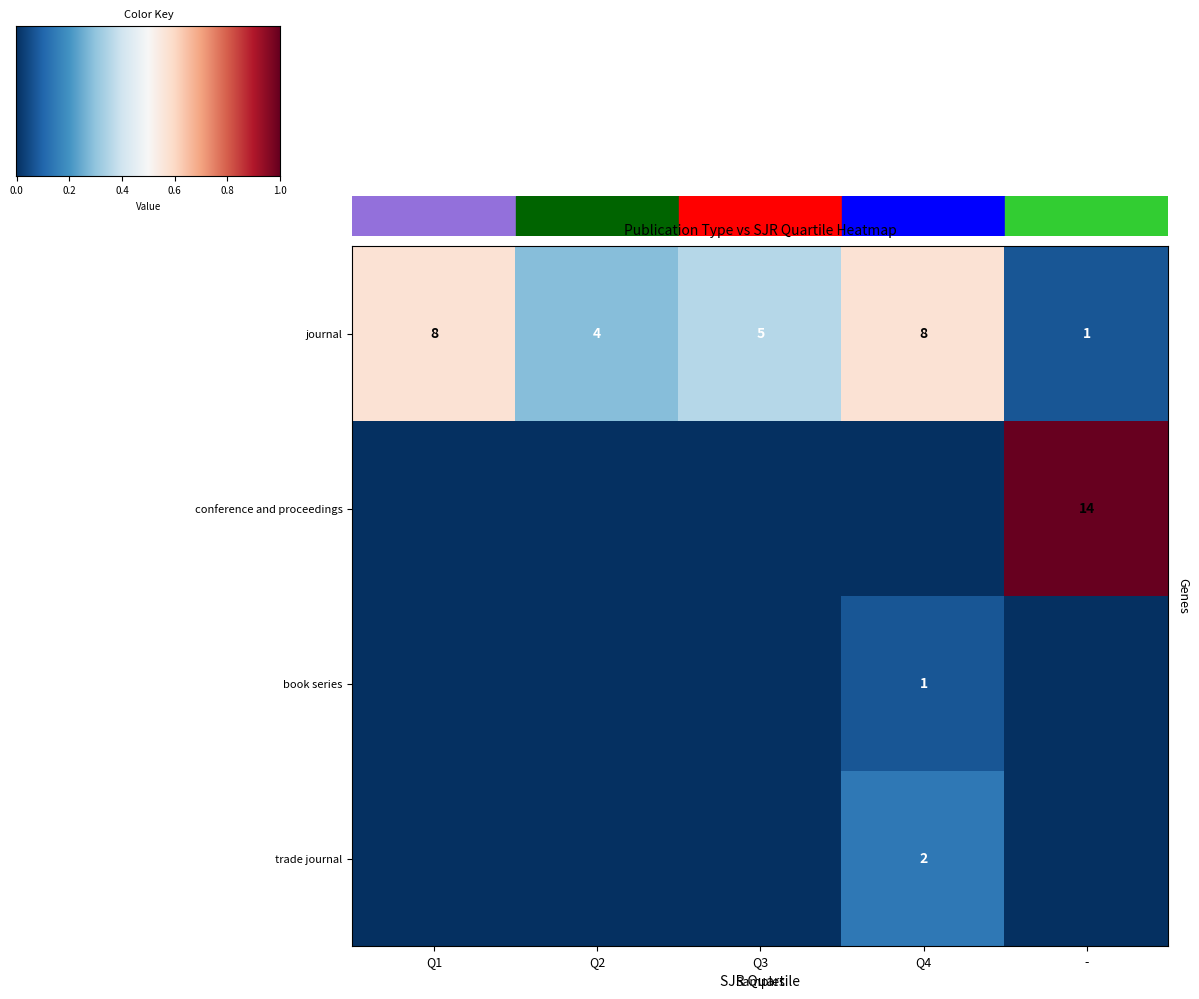

True or false: book series has a value of 0 at Q4.

False